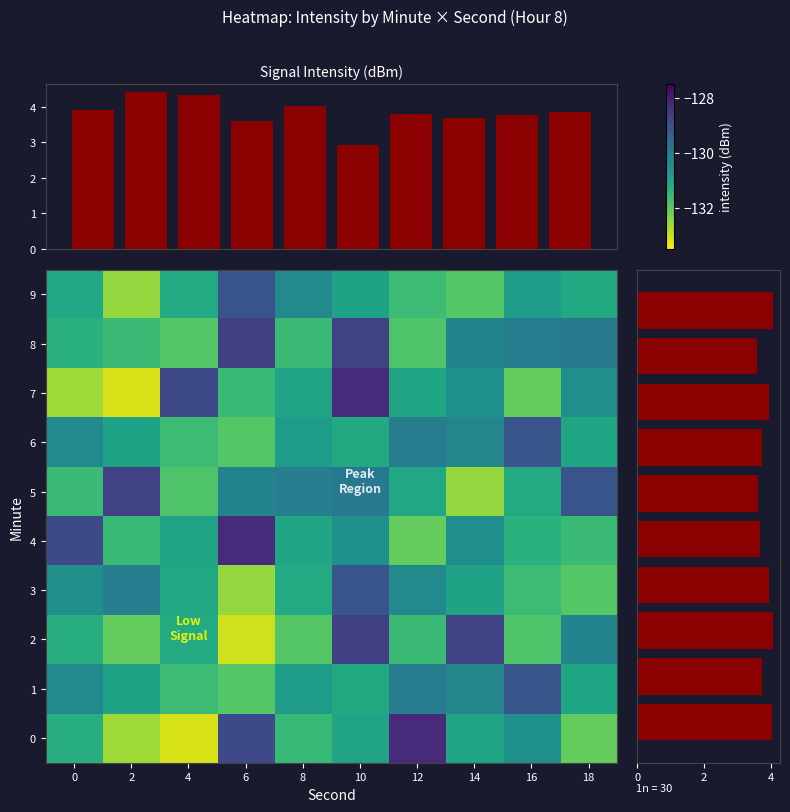

What is the sum of all 7 values?

-1309.5